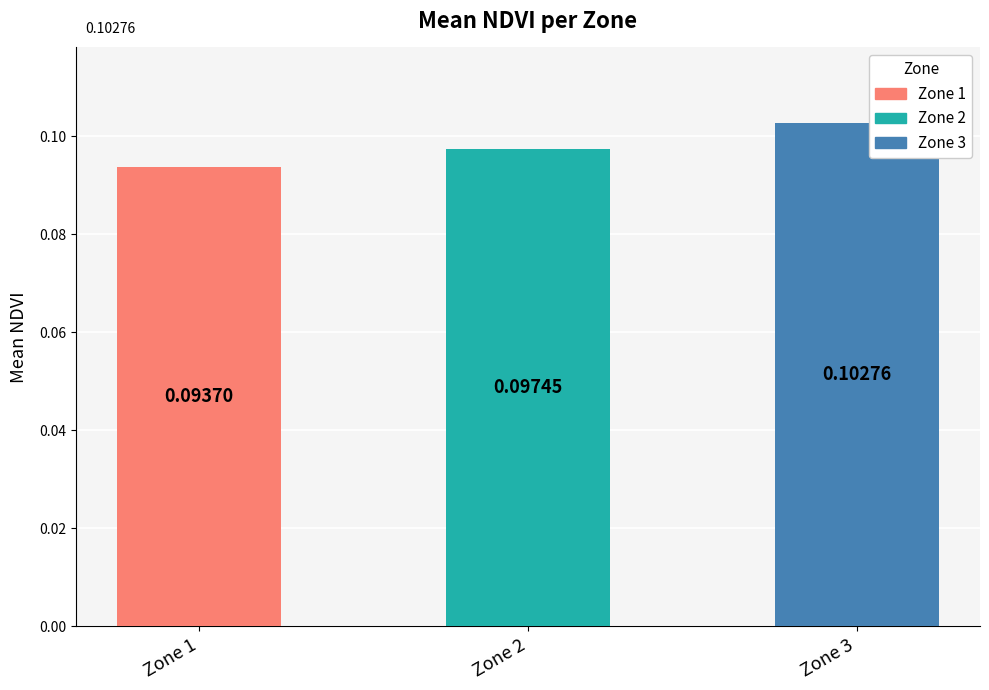

At 3, list the series in order from largest to smallest.

Zone 3, Zone 2, Zone 1